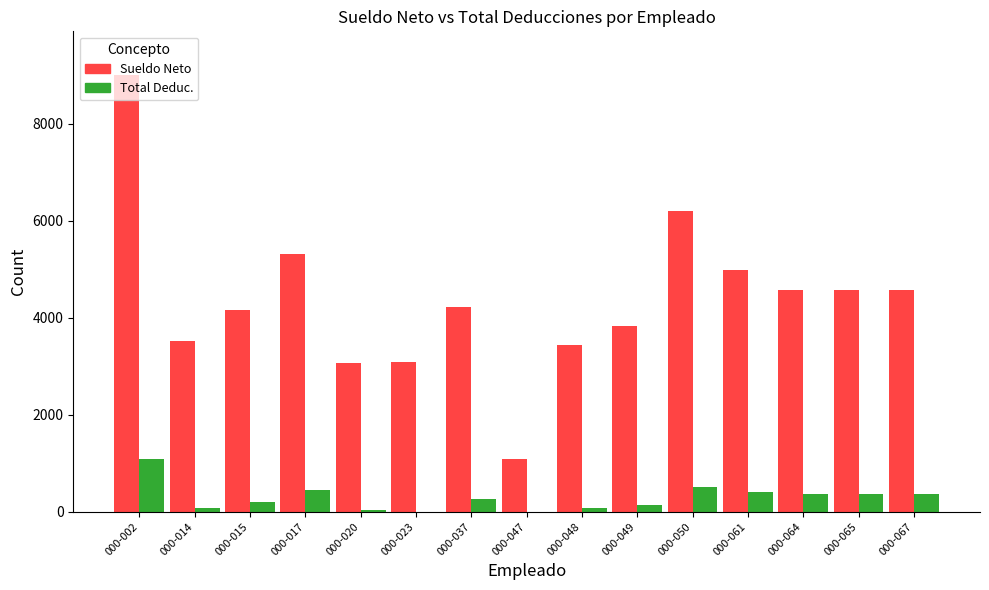

What is the maximum value shown in the chart?

9000.0